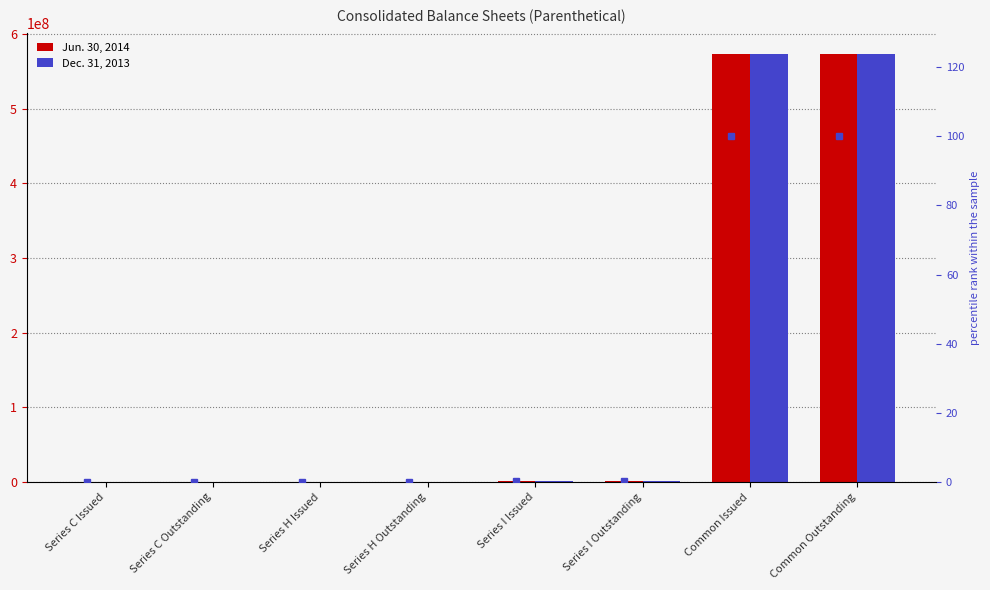

What is the difference between the second highest and minimum values in the Jun. 30, 2014 series?

573026524.0